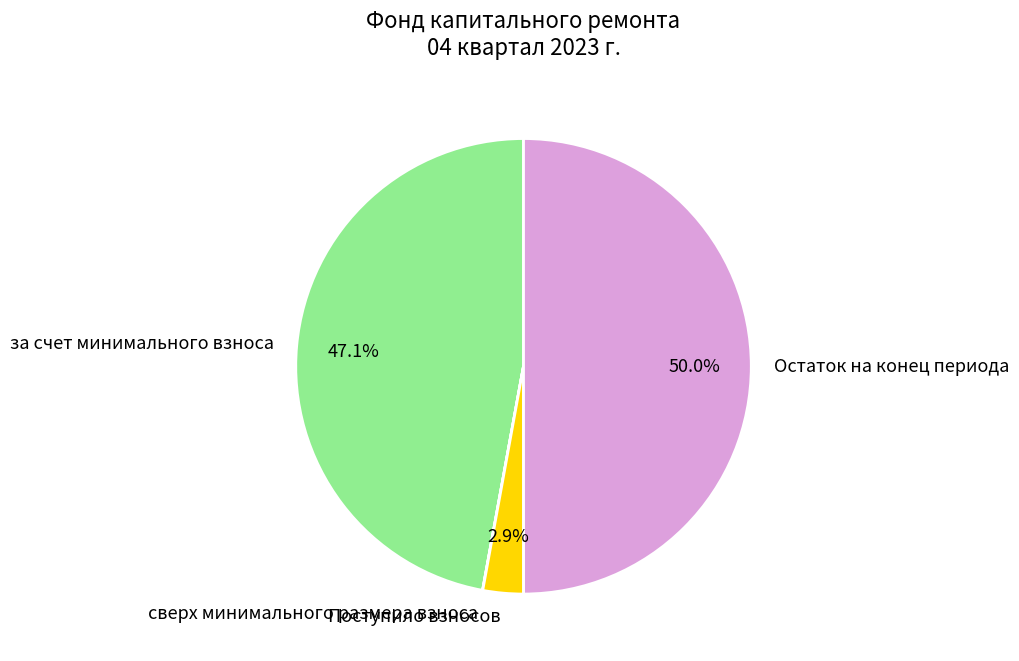

Which category has the biggest portion of the pie?

Остаток на конец периода